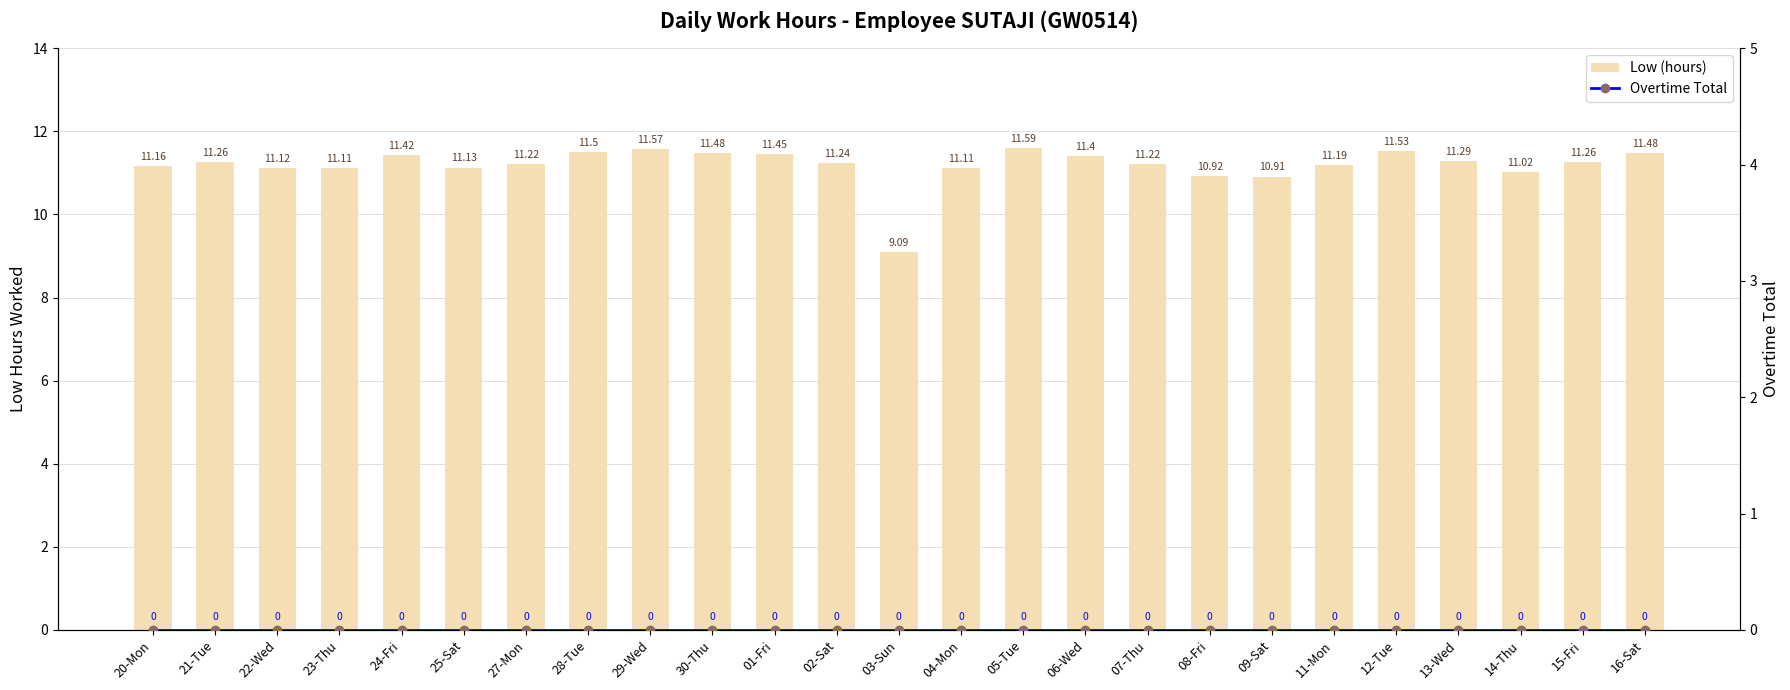

At 06-Wed, list the series in order from largest to smallest.

Low (hours), Overtime Total